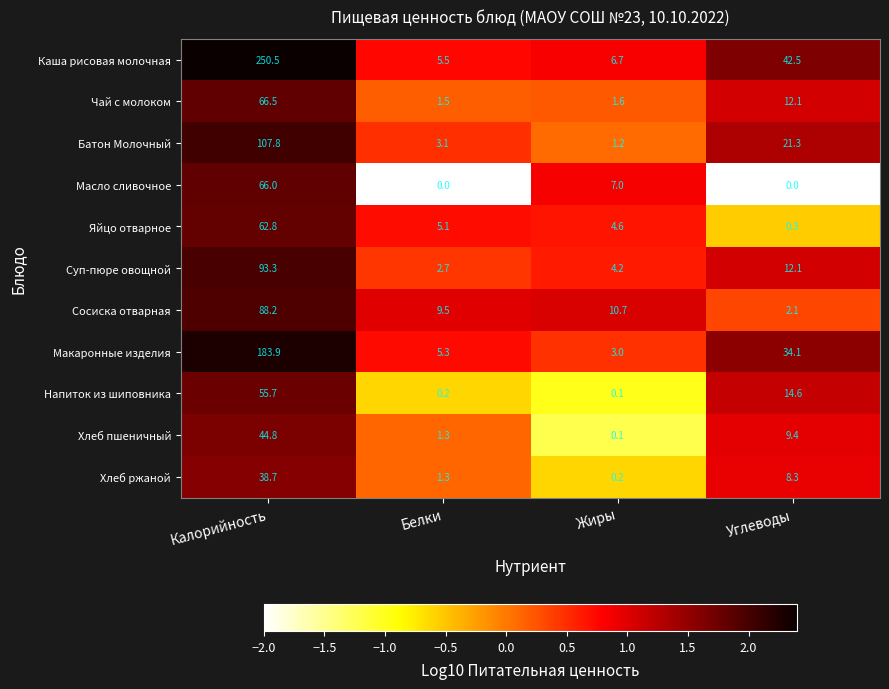

At which label does Масло сливочное reach its peak?

Калорийность